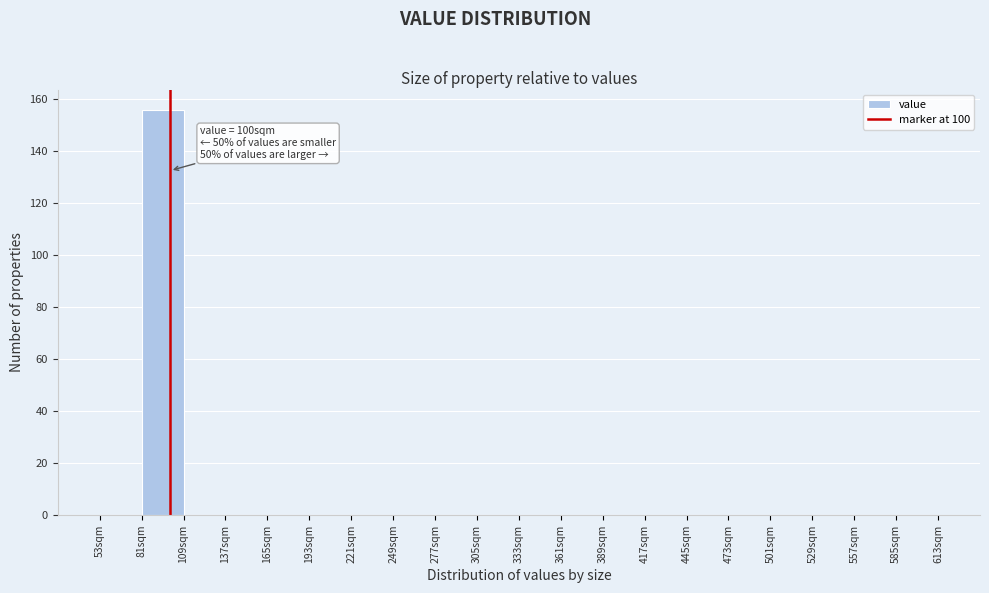

Over which range of the x-axis is the bar tallest?

81 to 109